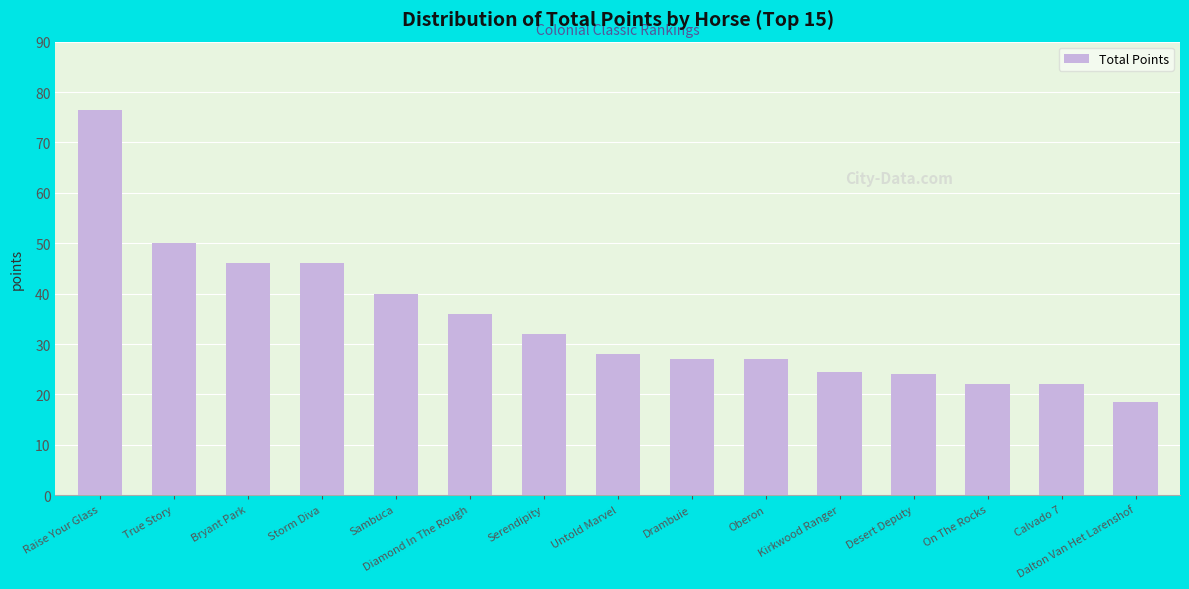

List the labels in order of value, largest first.

Raise Your Glass, True Story, Bryant Park, Storm Diva, Sambuca, Diamond In The Rough, Serendipity, Untold Marvel, Drambuie, Oberon, Kirkwood Ranger, Desert Deputy, On The Rocks, Calvado 7, Dalton Van Het Larenshof